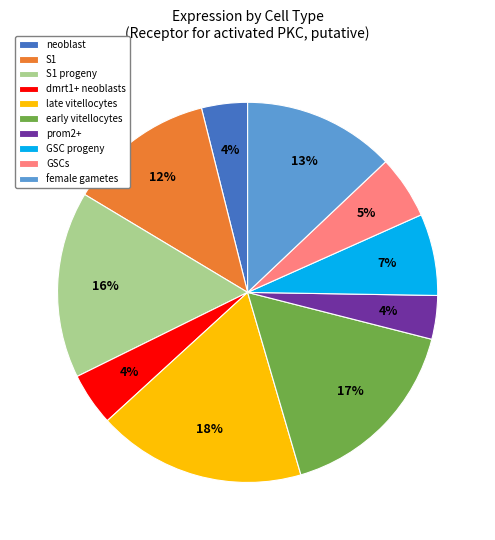

The GSC progeny slice represents 7% of the pie. True or false?

True